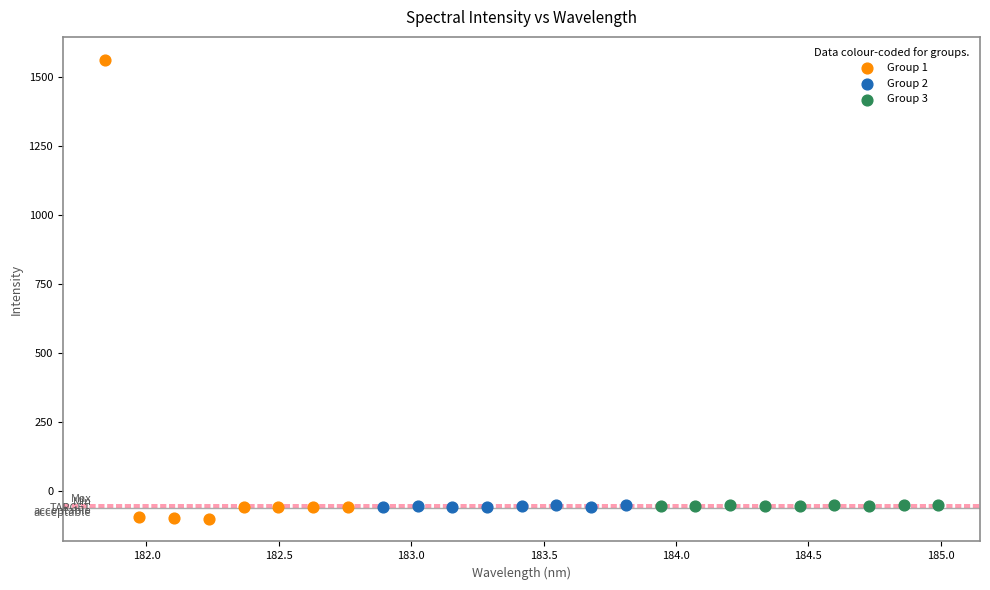

Which series reaches the maximum Y coordinate?

Group 1